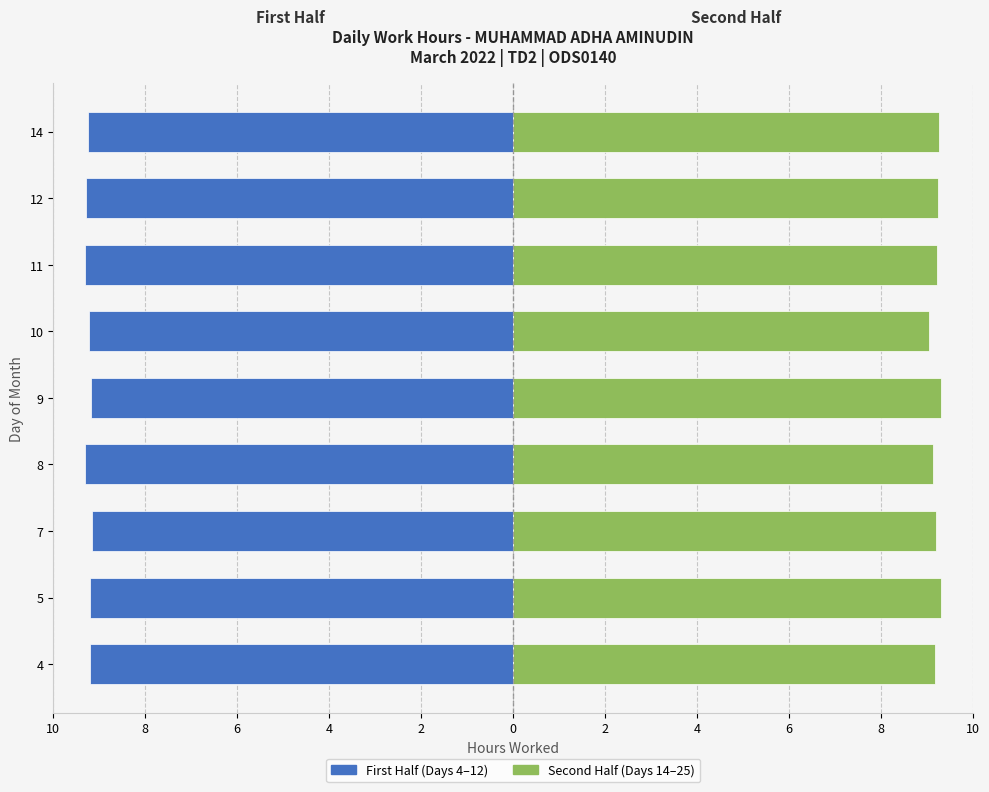

Count the number of data series in this chart.

2